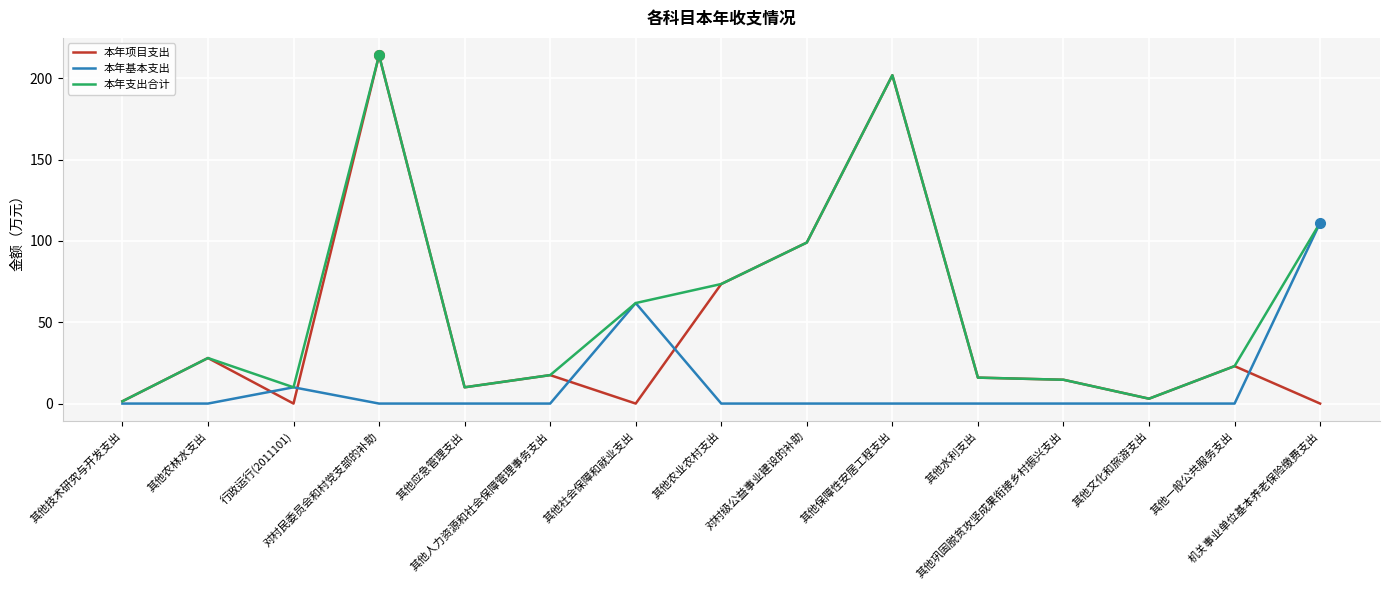

In 本年基本支出, how many points are higher than both neighbors (excluding endpoints)?

2